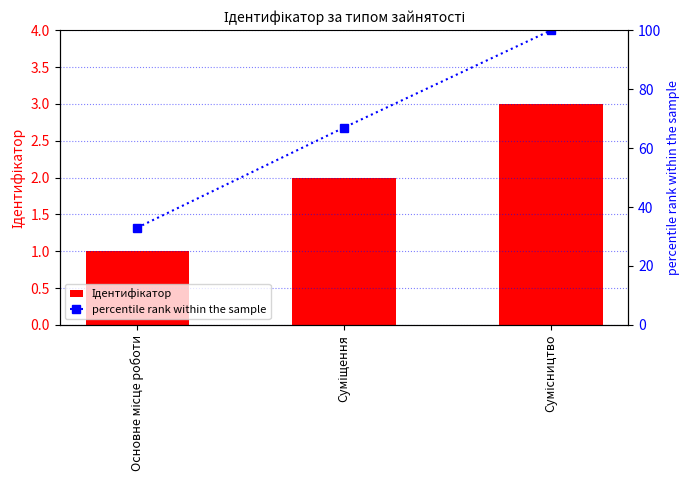

Reading right to left, what are all the values shown in this chart?

Ідентифікатор: Сумісництво=3	Суміщення=2	Основне місце роботи=1
percentile rank within the sample: Сумісництво=100	Суміщення=67	Основне місце роботи=33